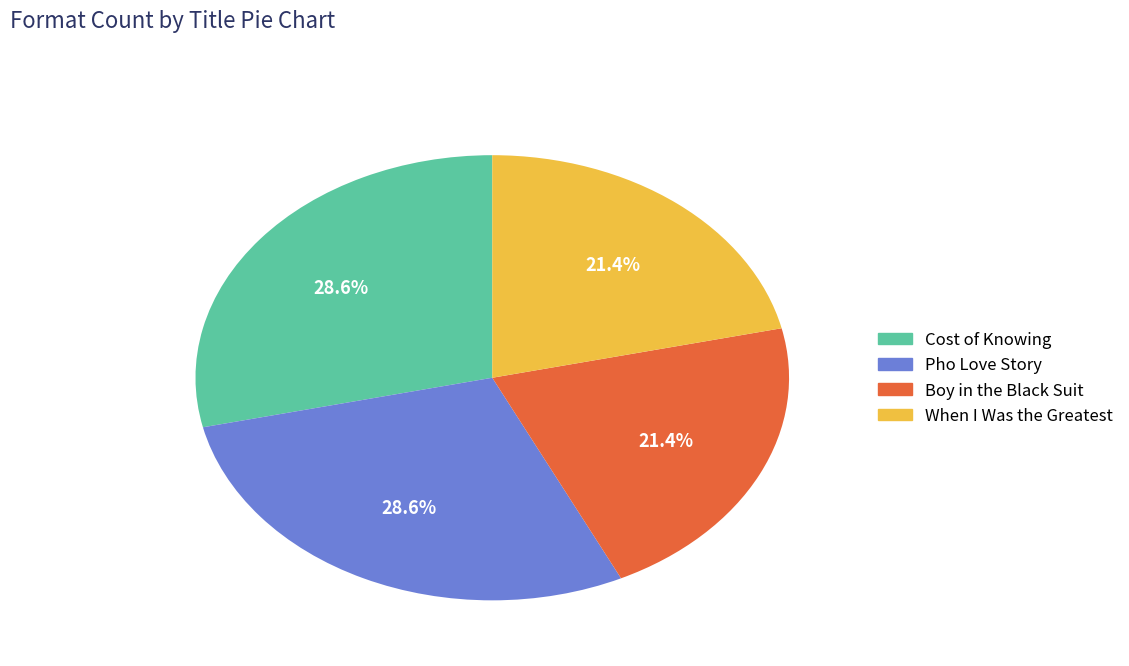

What portion of the pie excludes Pho Love Story?

71.4%